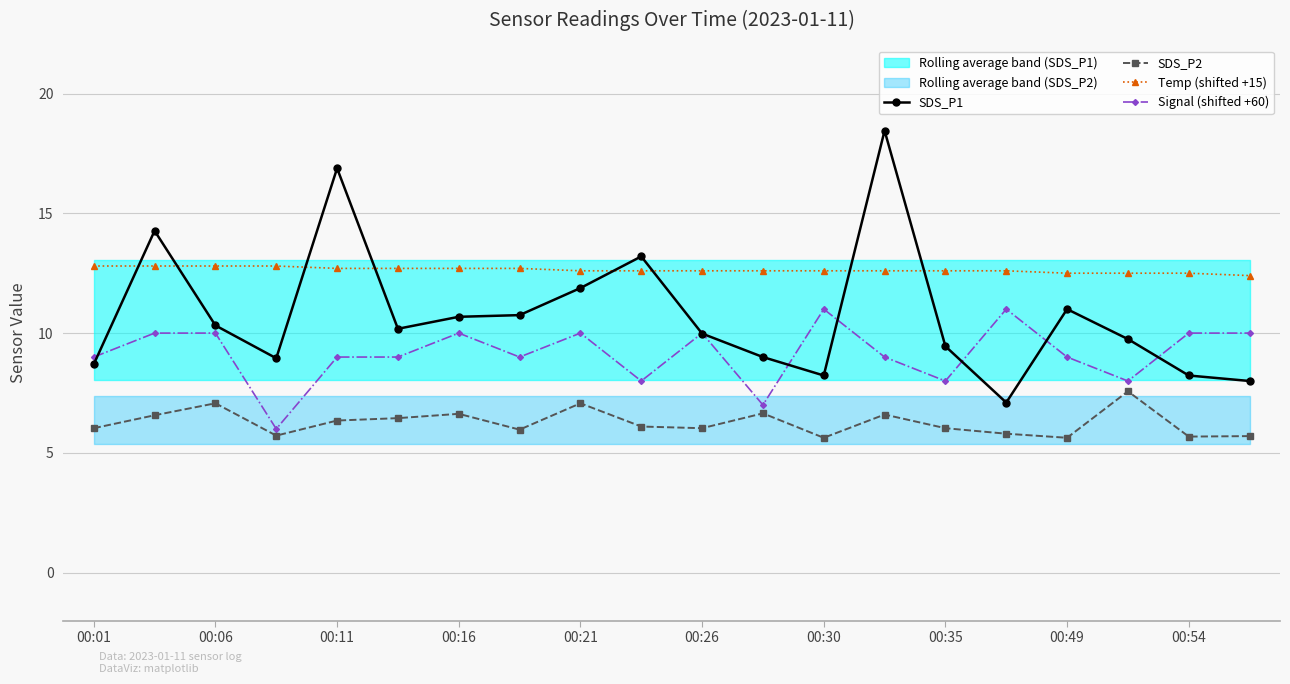

What are all the series names shown in the legend?

SDS_P1, SDS_P2, Temp (shifted +15), Signal (shifted +60)